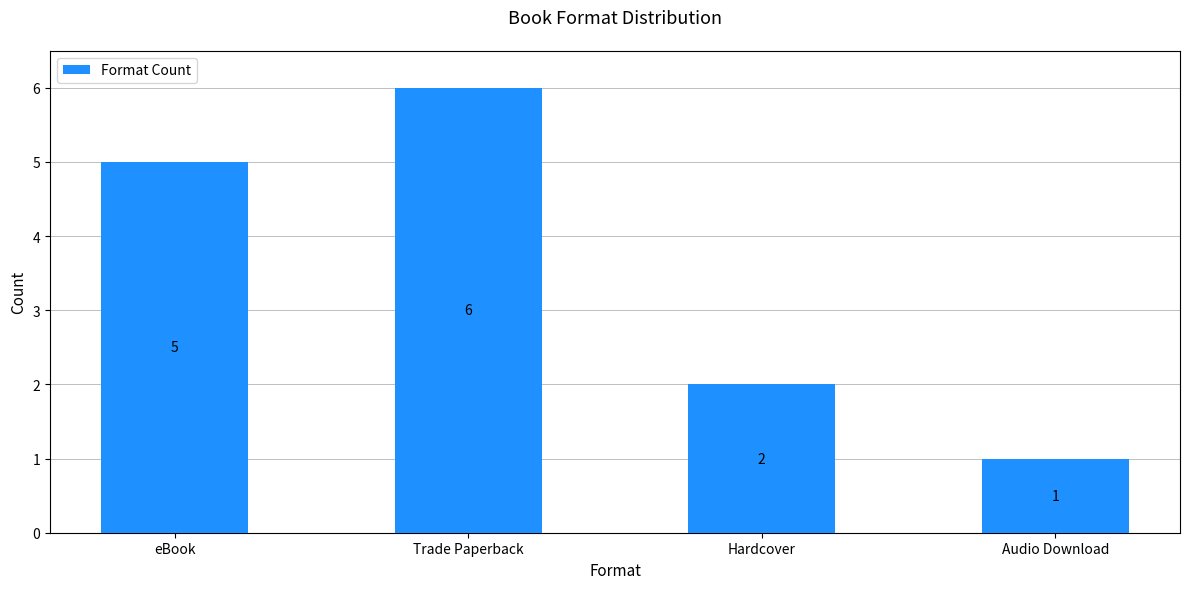

What is the value of the 4th bar from the left?

1